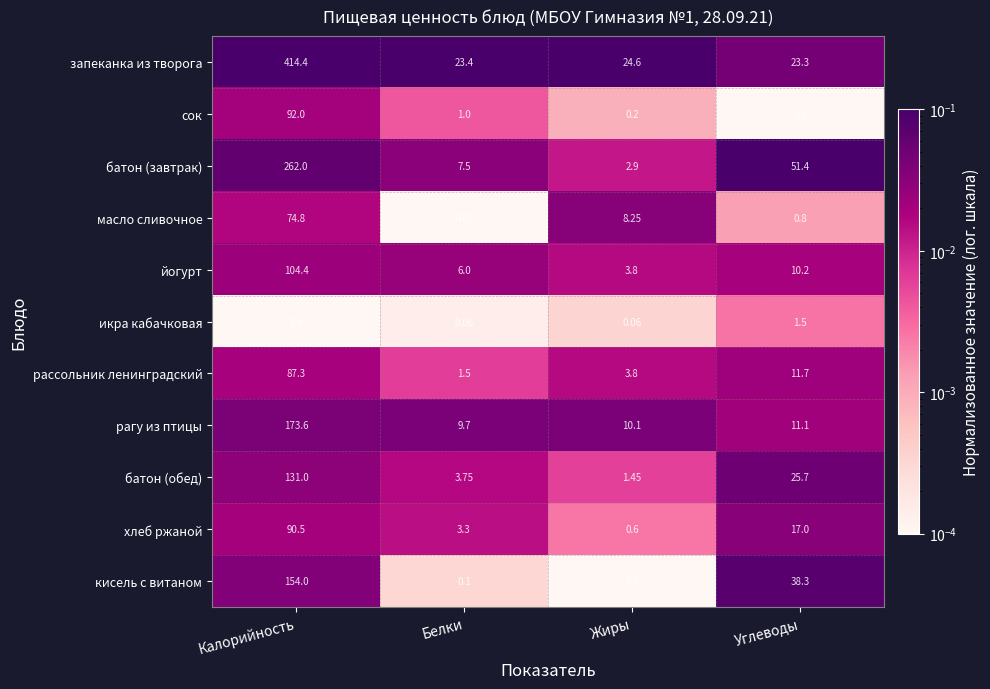

Rank the series at Белки from lowest to highest value.

масло сливочное, икра кабачковая, кисель с витаном, сок, рассольник ленинградский, хлеб ржаной, батон (обед), йогурт, батон (завтрак), рагу из птицы, запеканка из творога